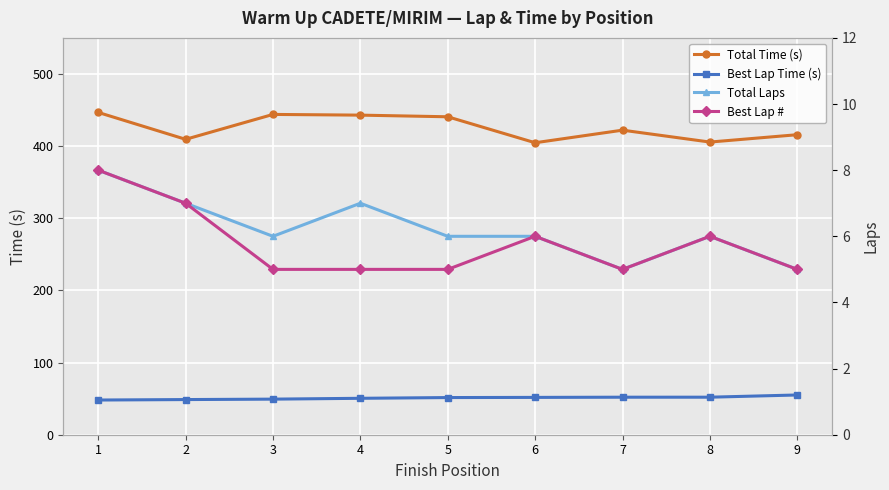

What is the difference between the maximum and second lowest values in the Best Lap Time (s) series?

6.4